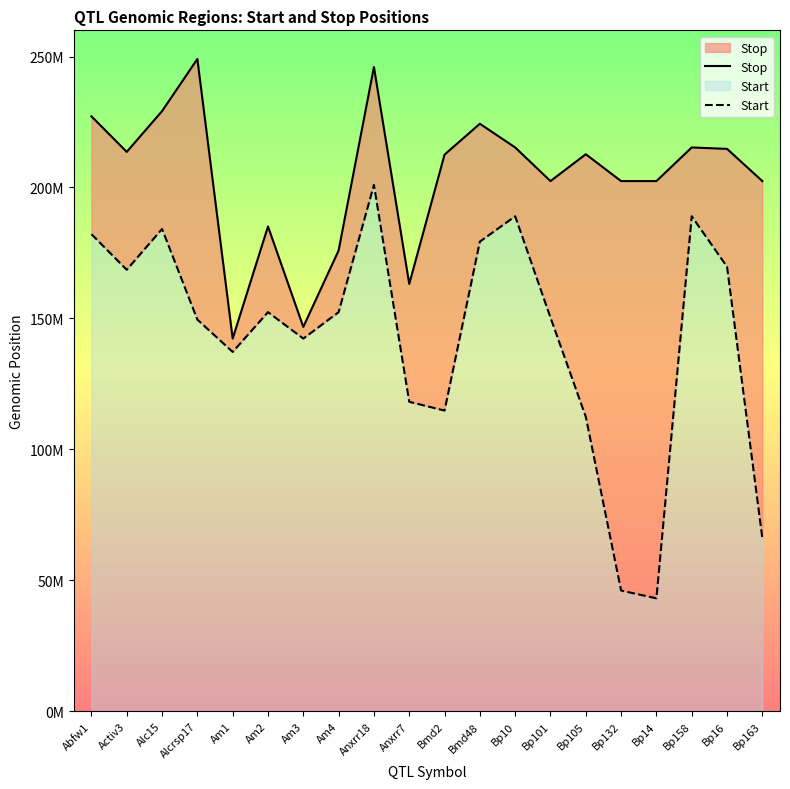

Is it true that Stop equals 282113506 at Bp14?

False